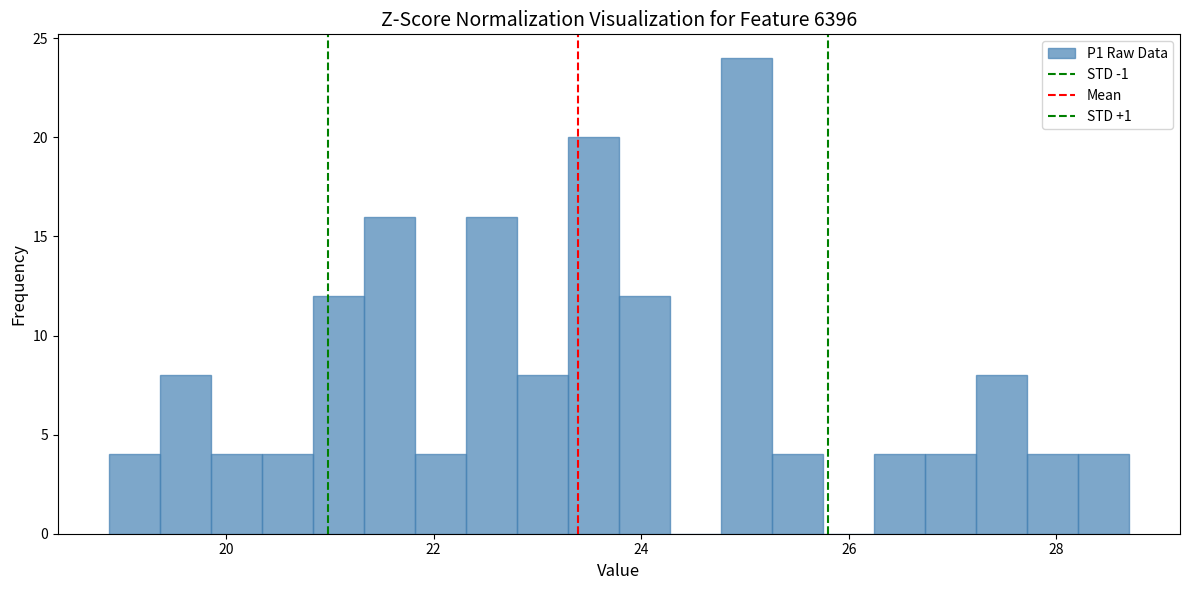

Around what value on the x-axis is the tallest bar? Give the approximate position of its centre, as read against the axis.

25.0